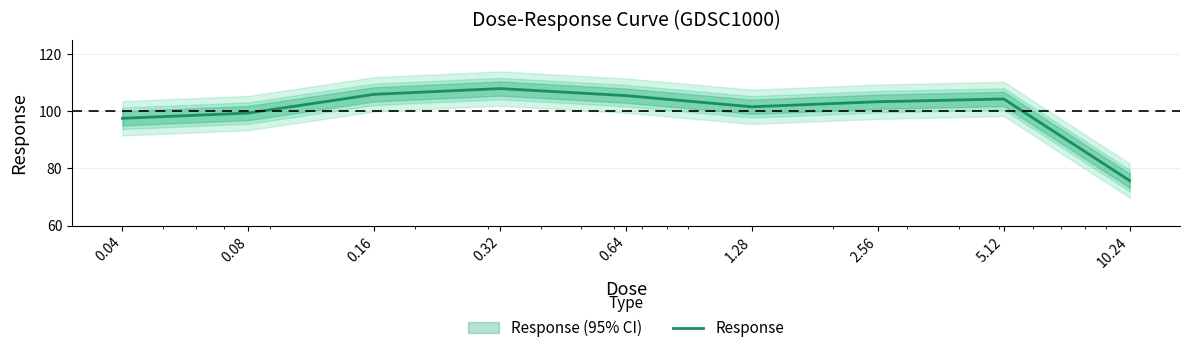

The chart shows a value of 104.3 at 5.12. True or false?

True